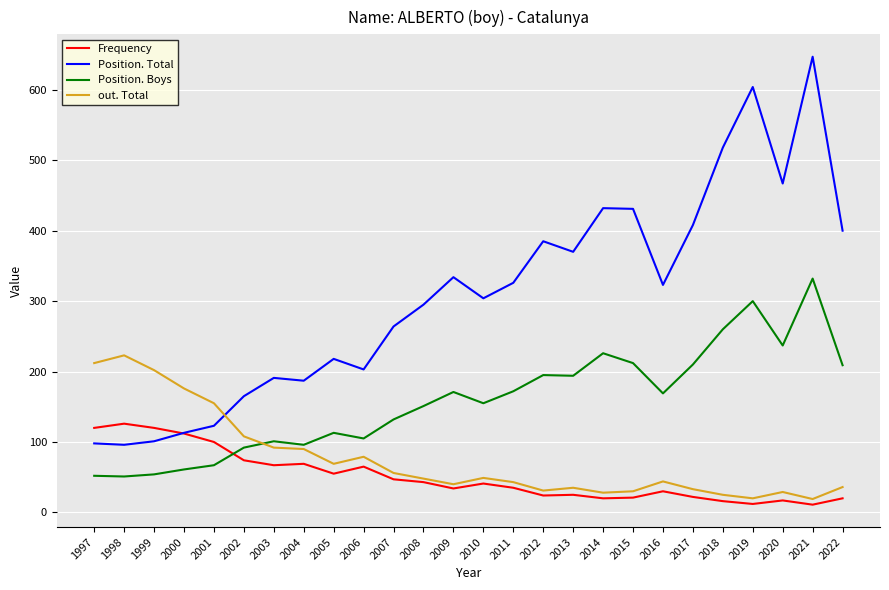

What is the total value across all series at 2002?

439